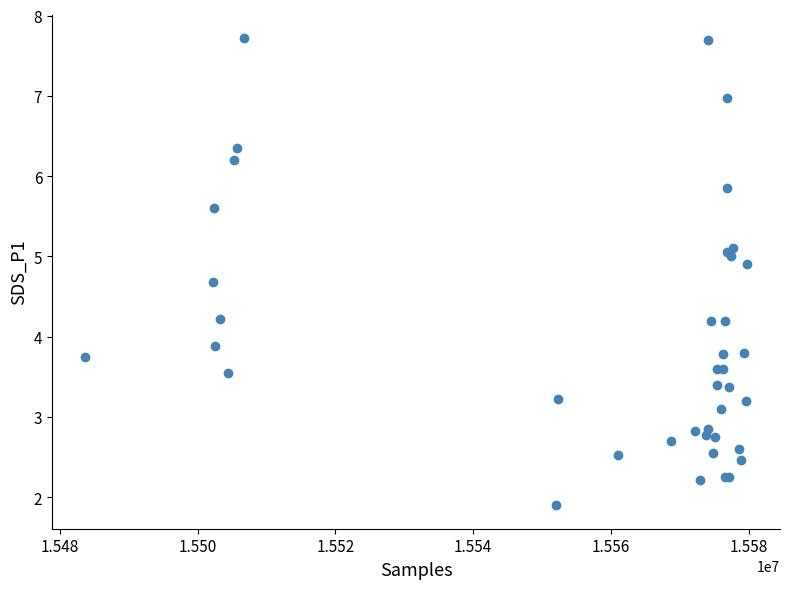

What Y value in the scatter plot is closest to 4?

3.9